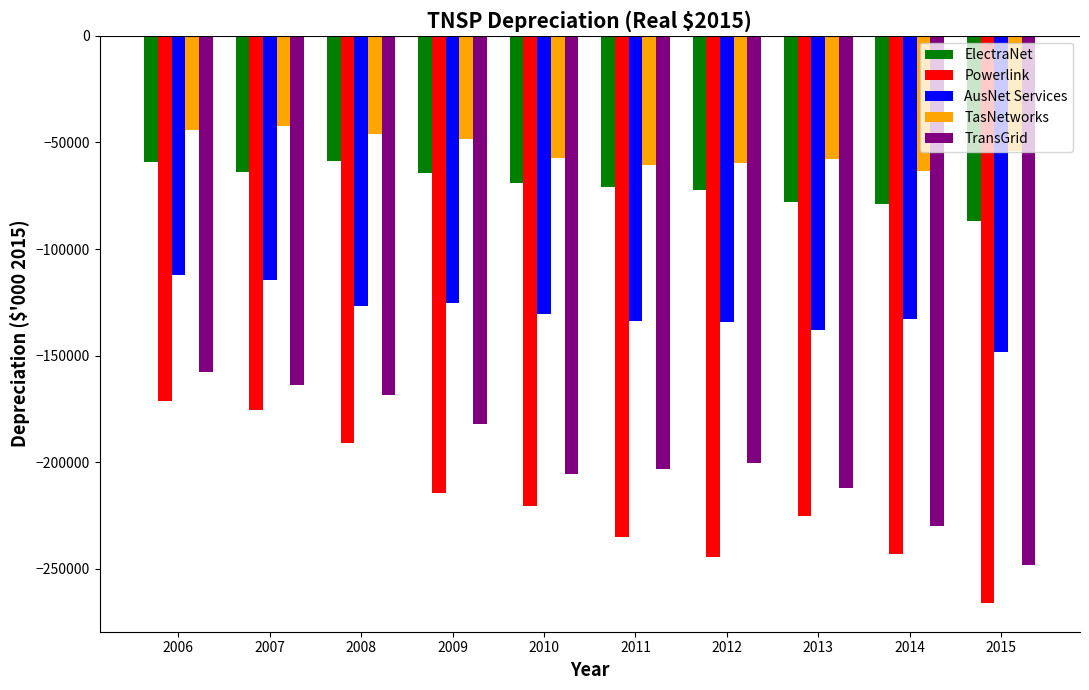

The value of TransGrid at 2006 is -56876.4. True or false?

False